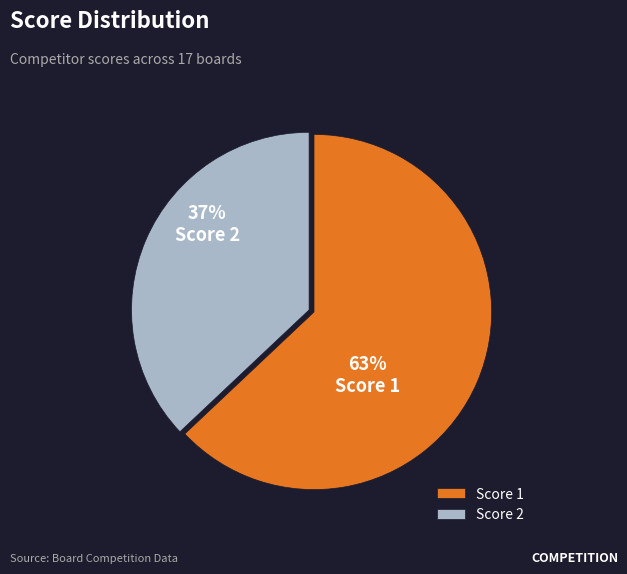

Which category has the smallest portion of the pie?

Score 2